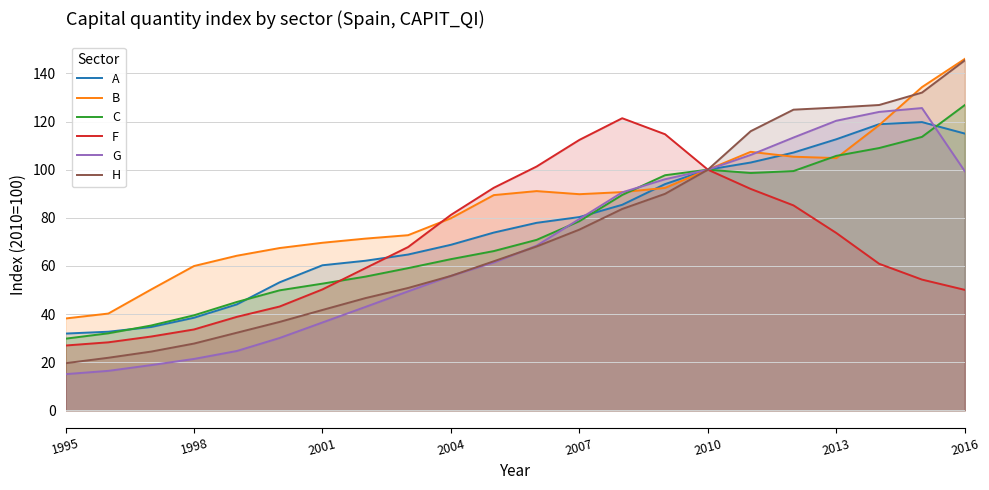

What is the value of the F point at the 12th from the left?

101.3